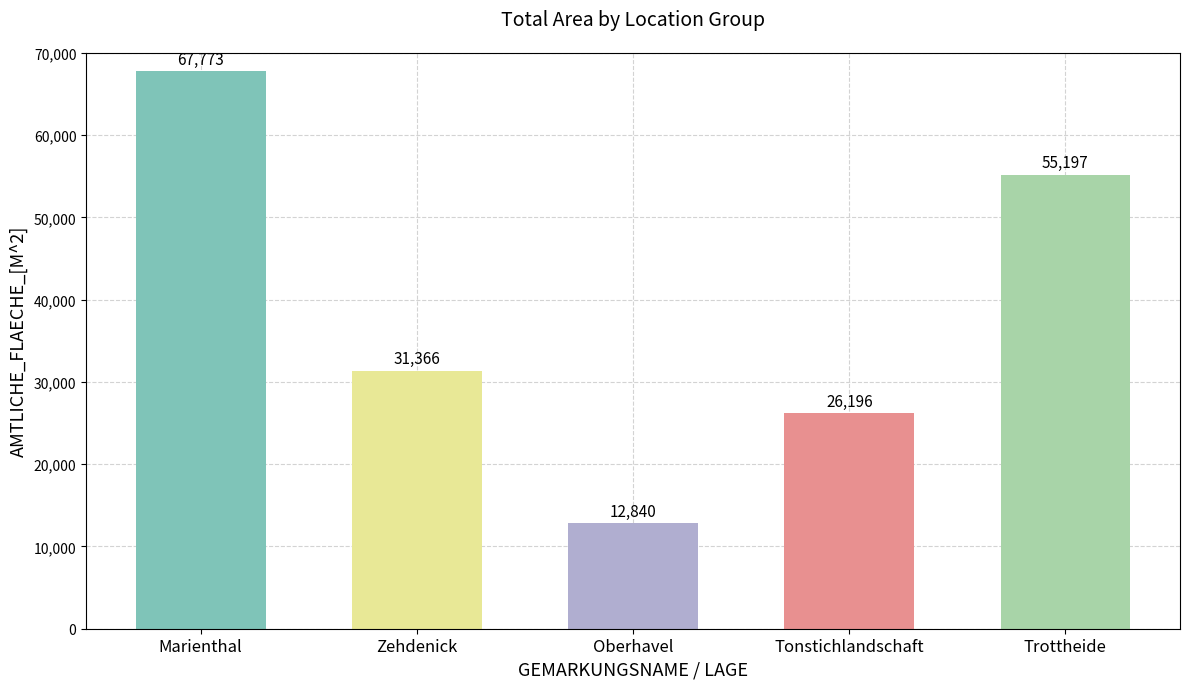

Where does the data first go above 31366?

Marienthal